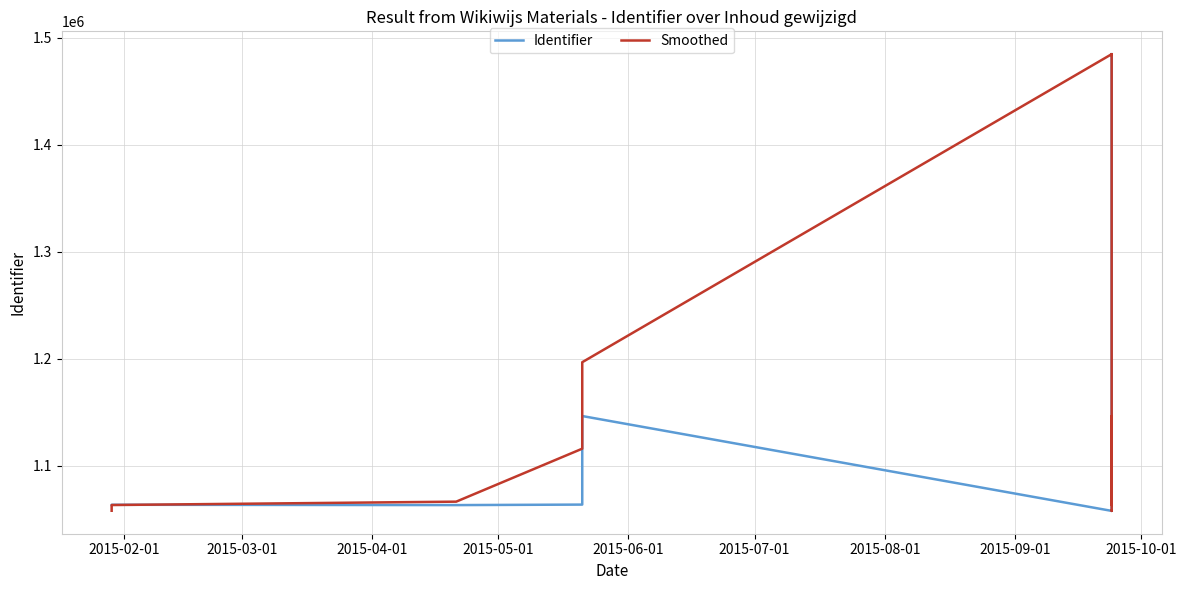

What is the difference between the maximum and second lowest values in the Identifier series?

426834